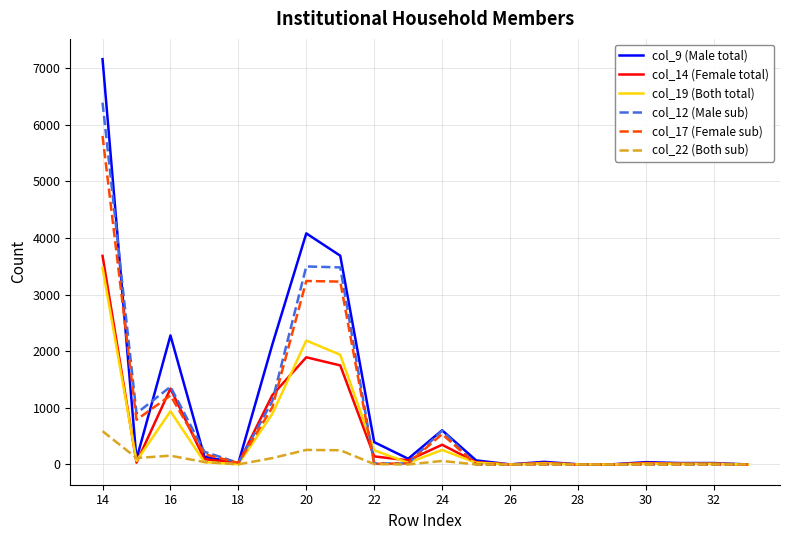

The value of col_12 (Male sub) at 30 is 2469. True or false?

False